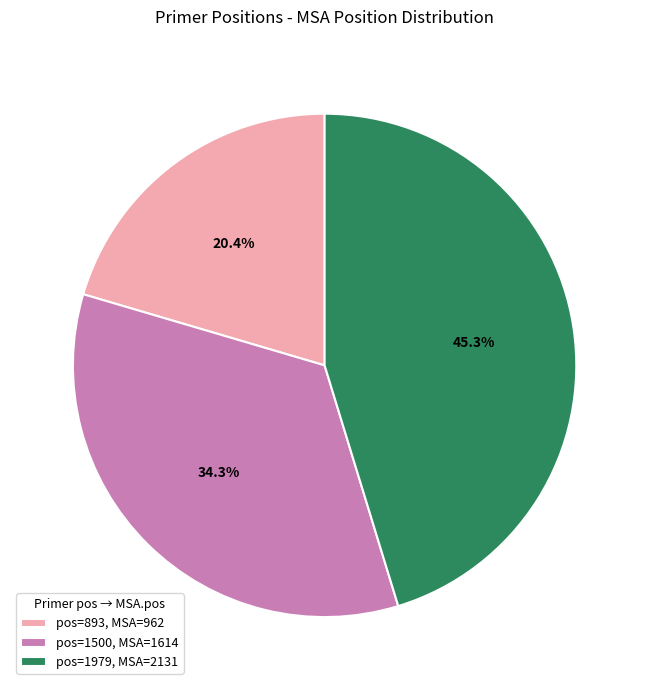

How many slices are in this pie chart?

3